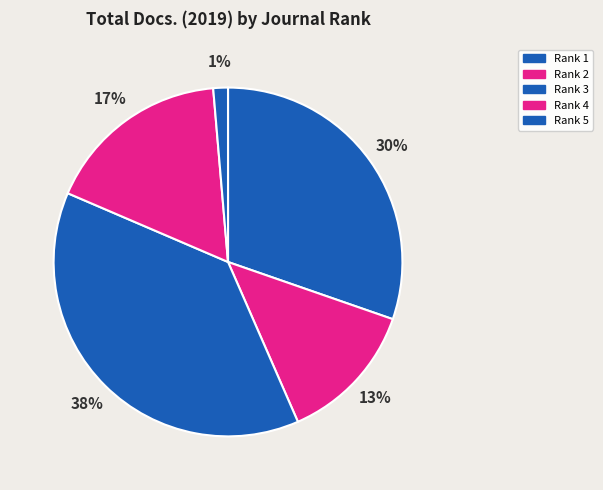

Count the number of slices in the pie.

5